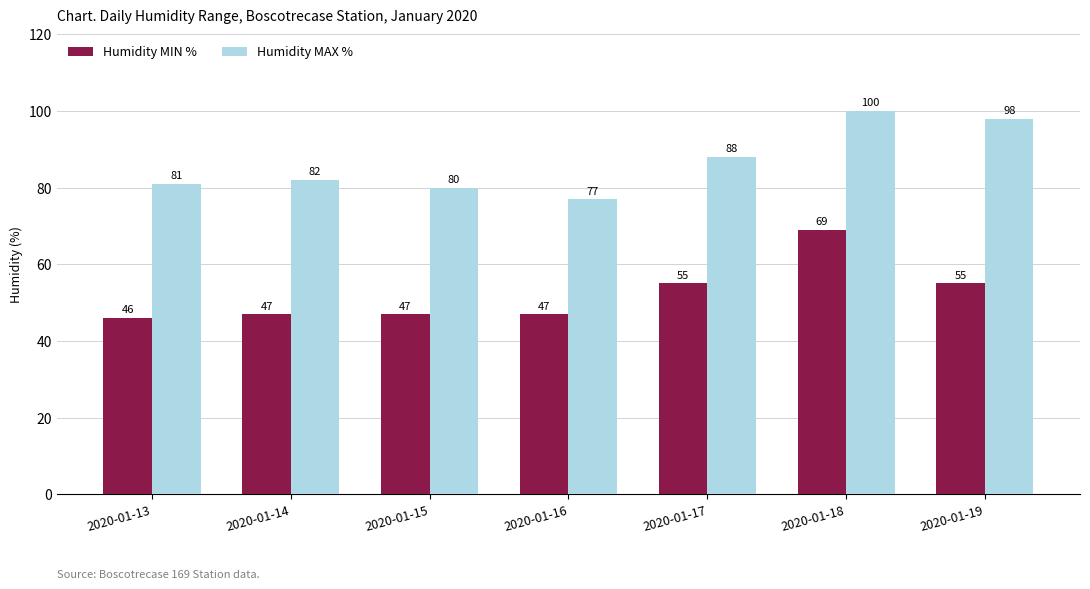

How many bars are there in total?

14